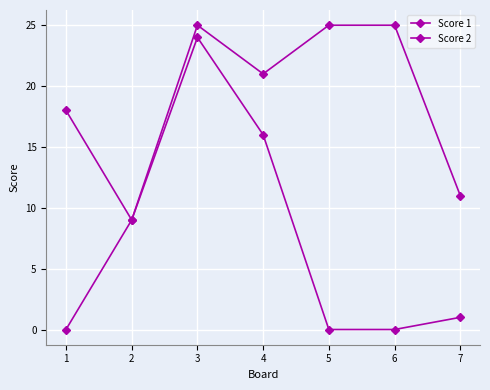

How many lines are shown in the chart?

2